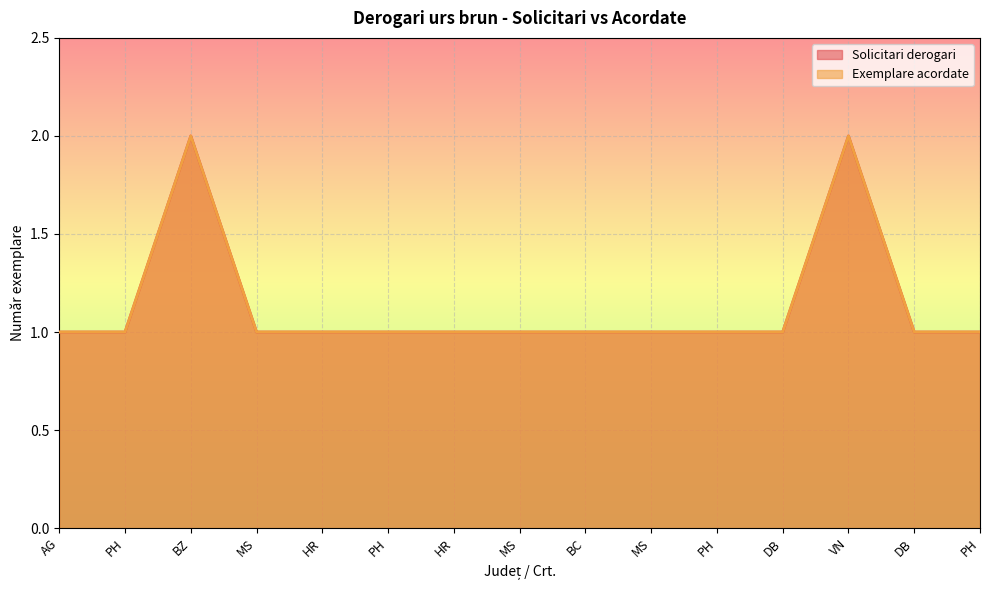

Is the value of Solicitari derogari at MS greater than the value of Exemplare acordate at MS?

No